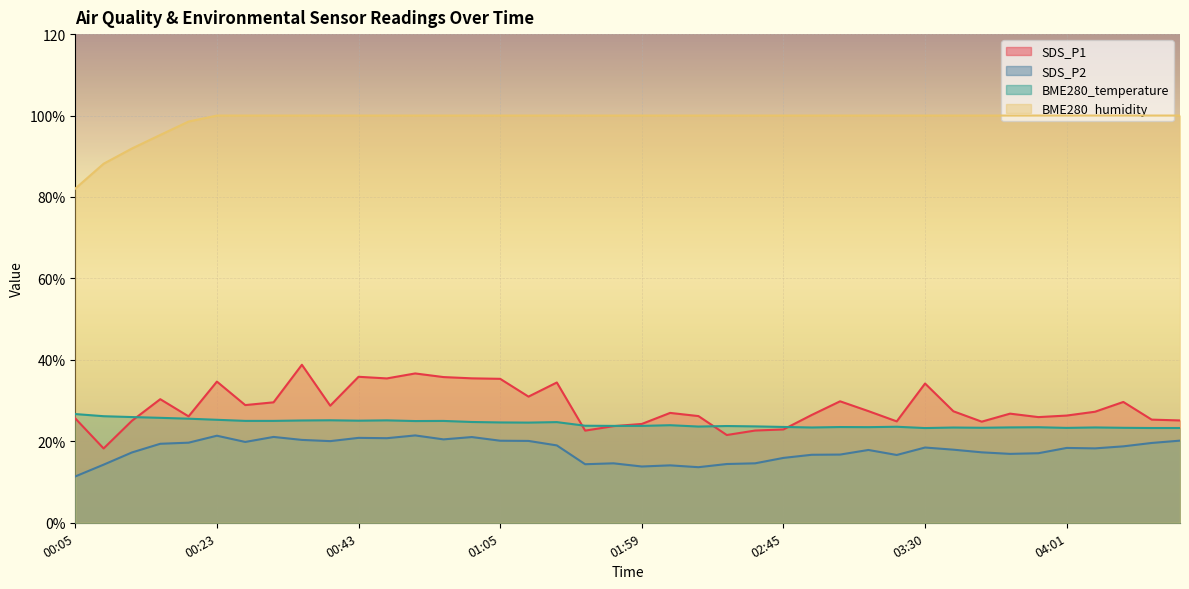

Which series has the widest spread of values?

SDS_P1